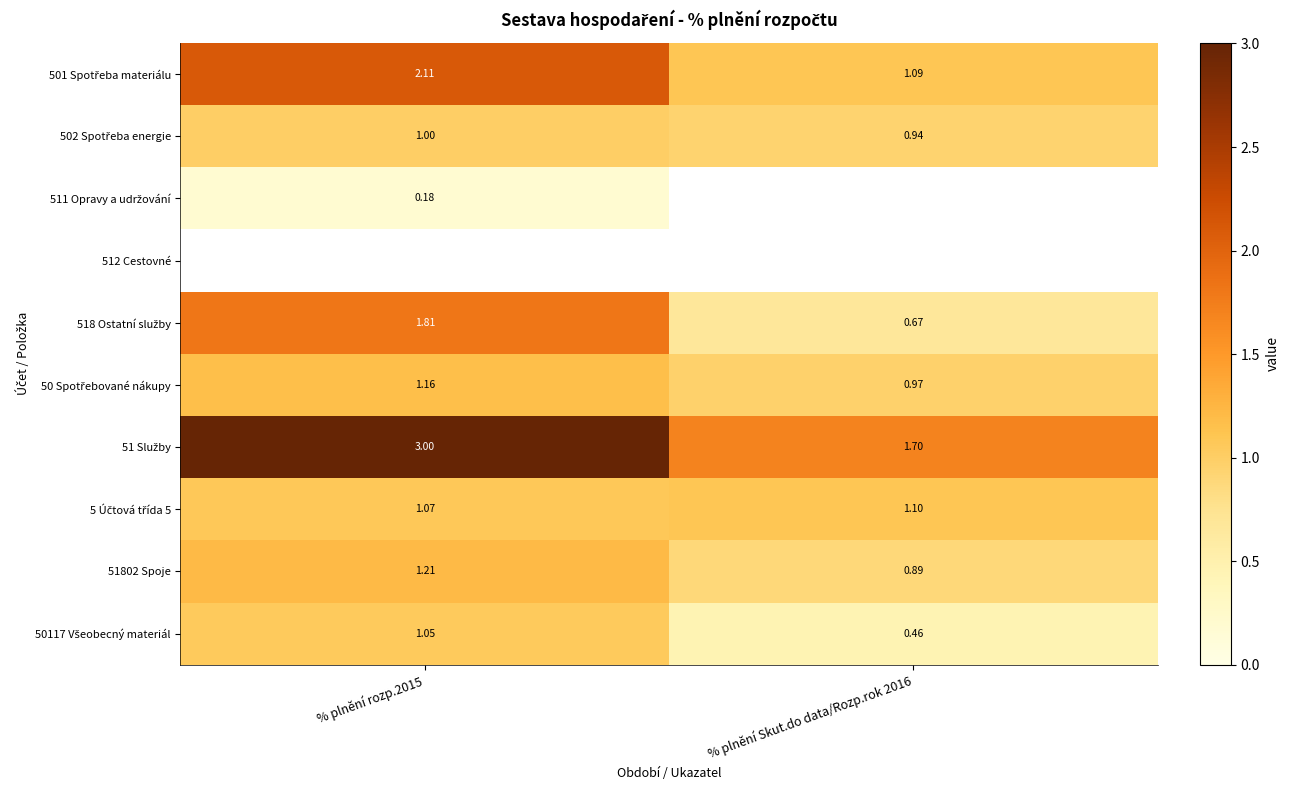

What value does the 51 Služby series have at % plnění Skut.do data/Rozp.rok 2016?

1.7